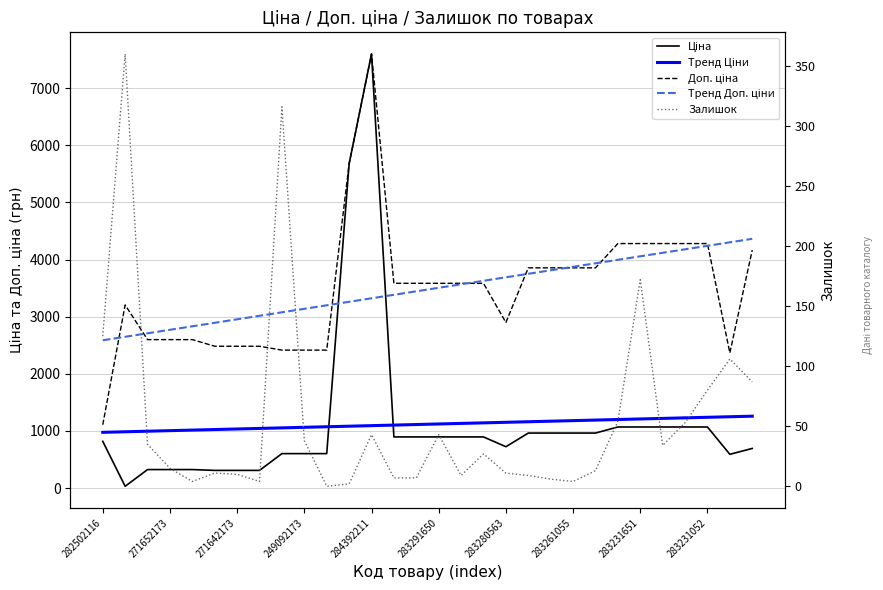

What is the sum of the Ціна values at 28 and 11?

6265.4